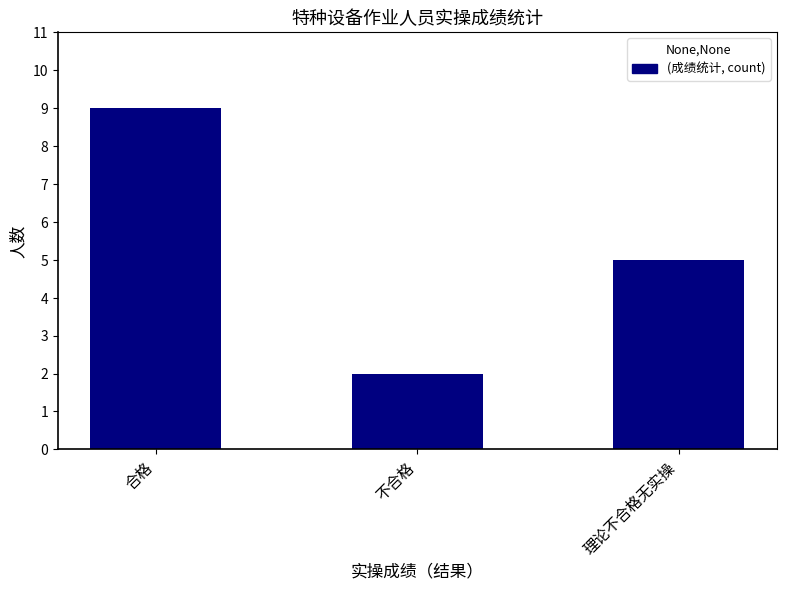

Reading right to left, list all the values displayed in this chart.

理论不合格无实操=5	不合格=2	合格=9